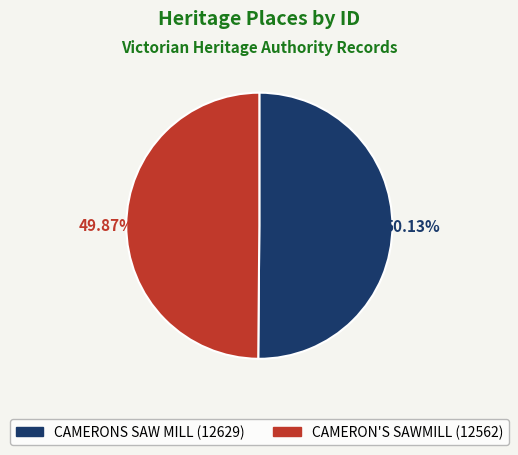

To the nearest percent, what portion does CAMERON'S SAWMILL represent?

50%